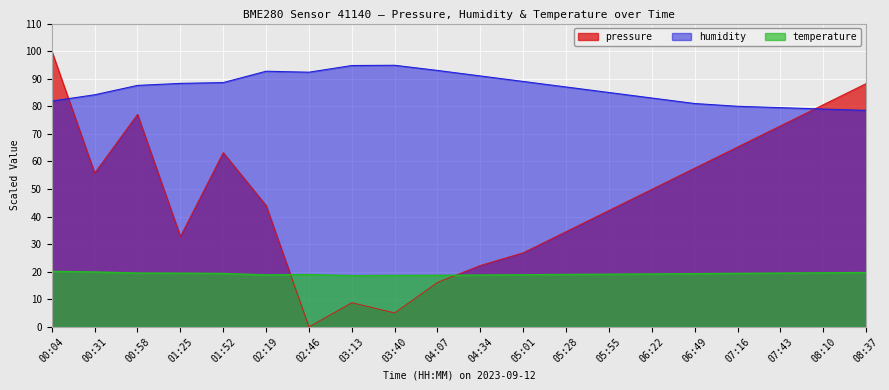

What position from the right is 05:55?

7